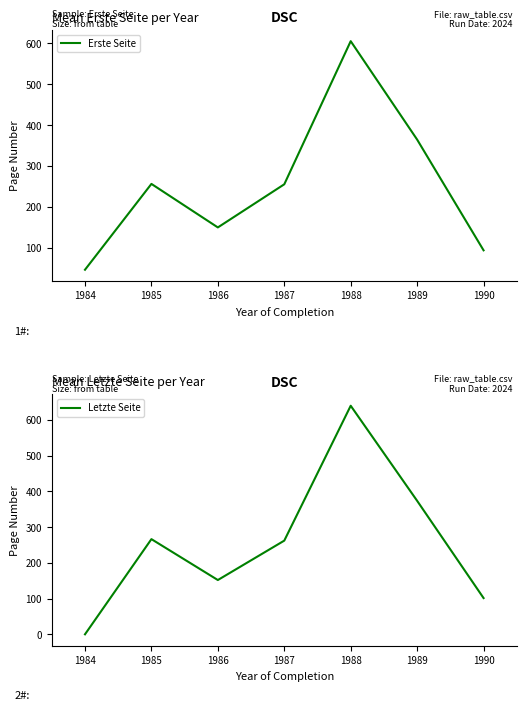

How many values in the Erste Seite series exceed 255?

4